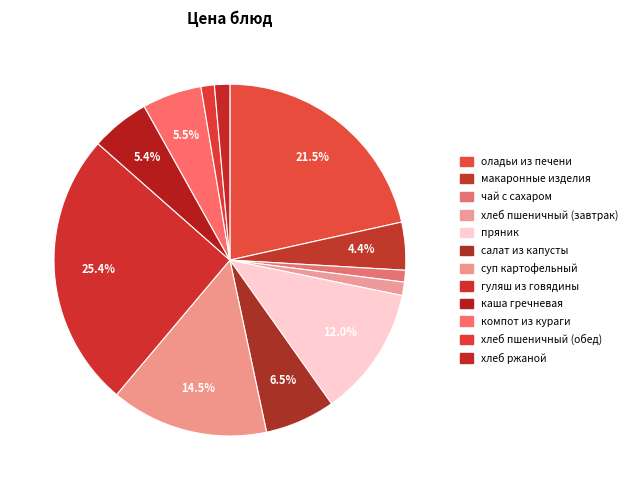

Rank the categories by value from highest to lowest.

гуляш из говядины, оладьи из печени, суп картофельный, пряник, салат из капусты, компот из кураги, каша гречневая, макаронные изделия, хлеб ржаной, хлеб пшеничный (завтрак), хлеб пшеничный (обед), чай с сахаром